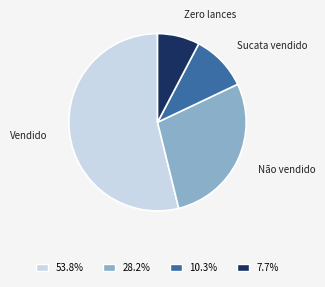

Do 7.7% and 10.3% together represent more than half of the pie?

No